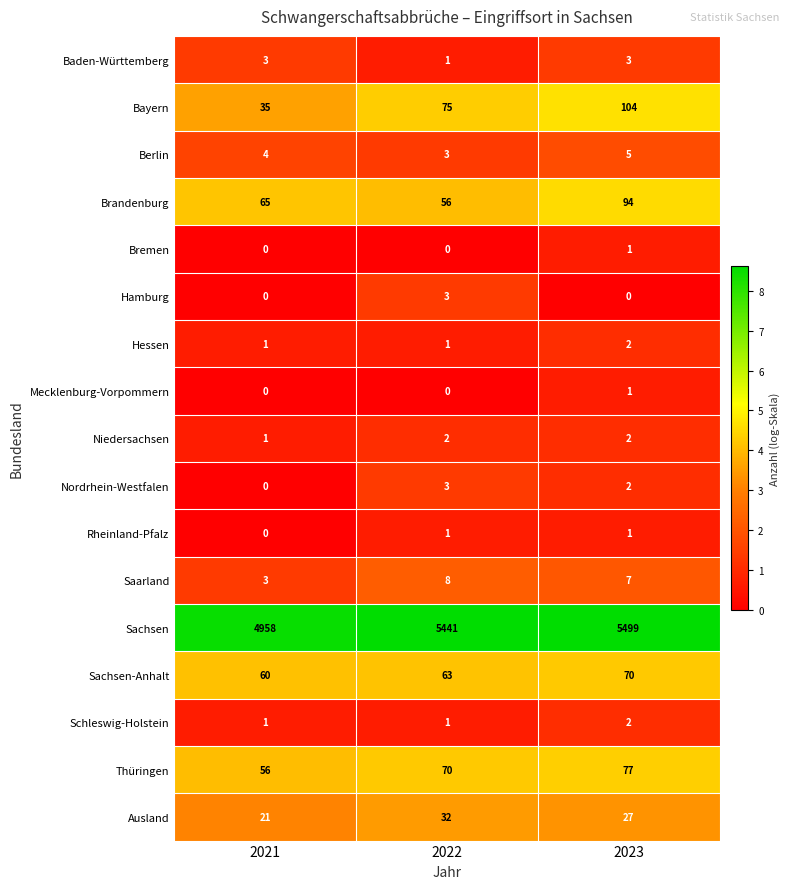

What is the average value of the Ausland series?

27